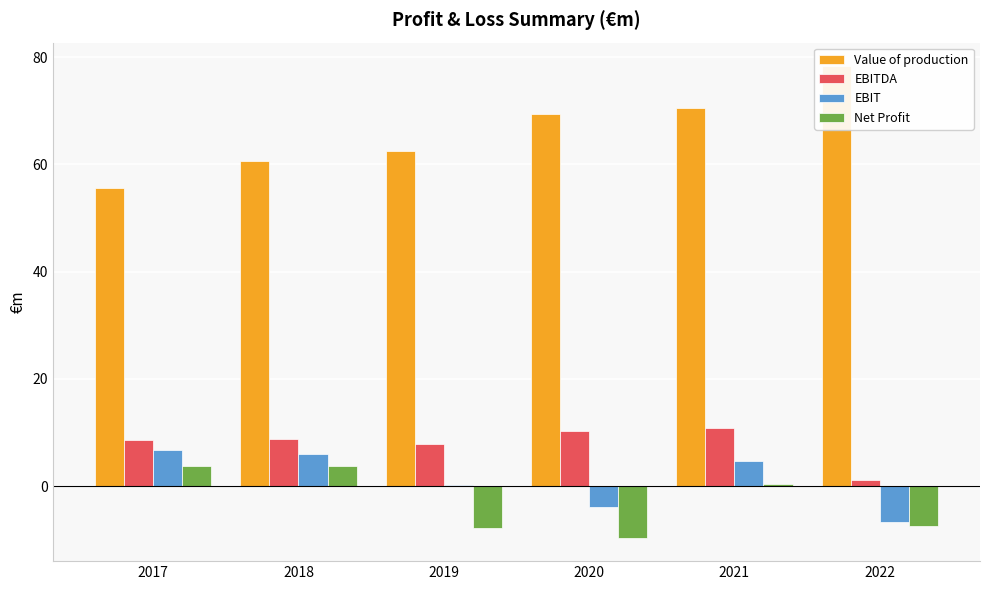

Rank the categories by Value of production value from highest to lowest.

2022, 2021, 2020, 2019, 2018, 2017